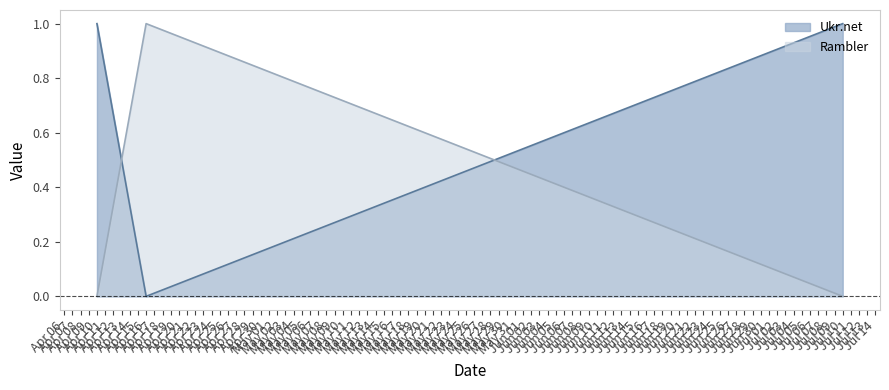

List the series in order of their overall mean, highest first.

Ukr.net, Rambler